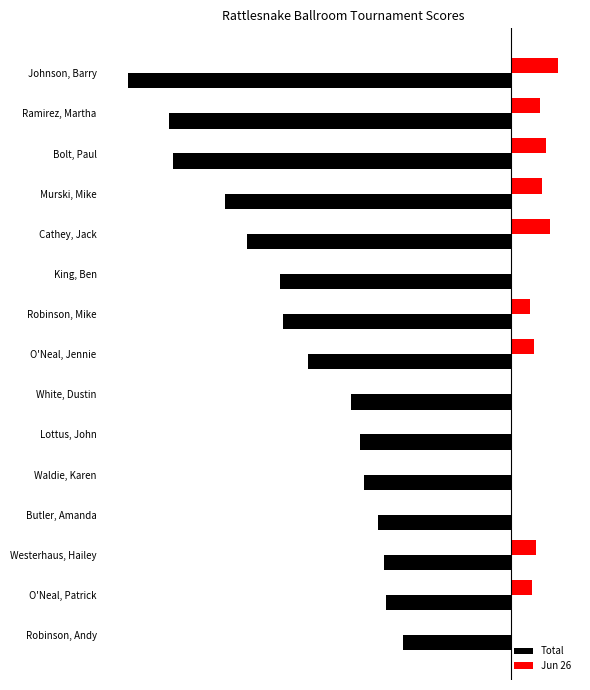

Which series has the largest range (max minus min)?

Total